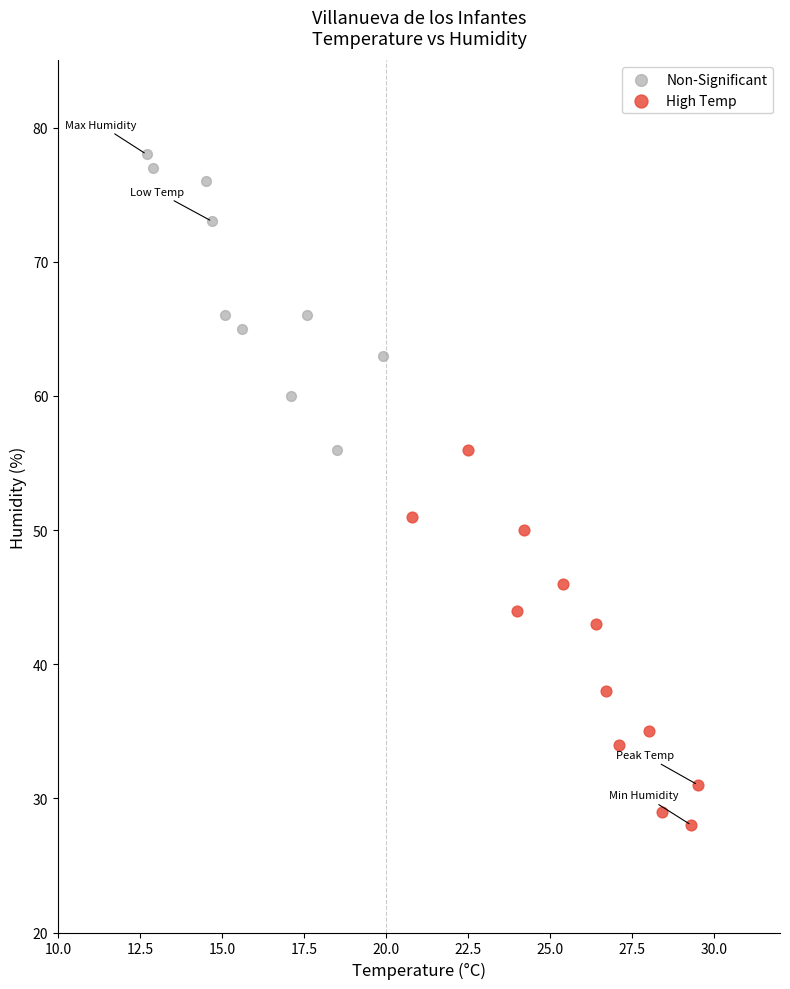

What are all the series names shown in the legend?

Non-Significant, High Temp